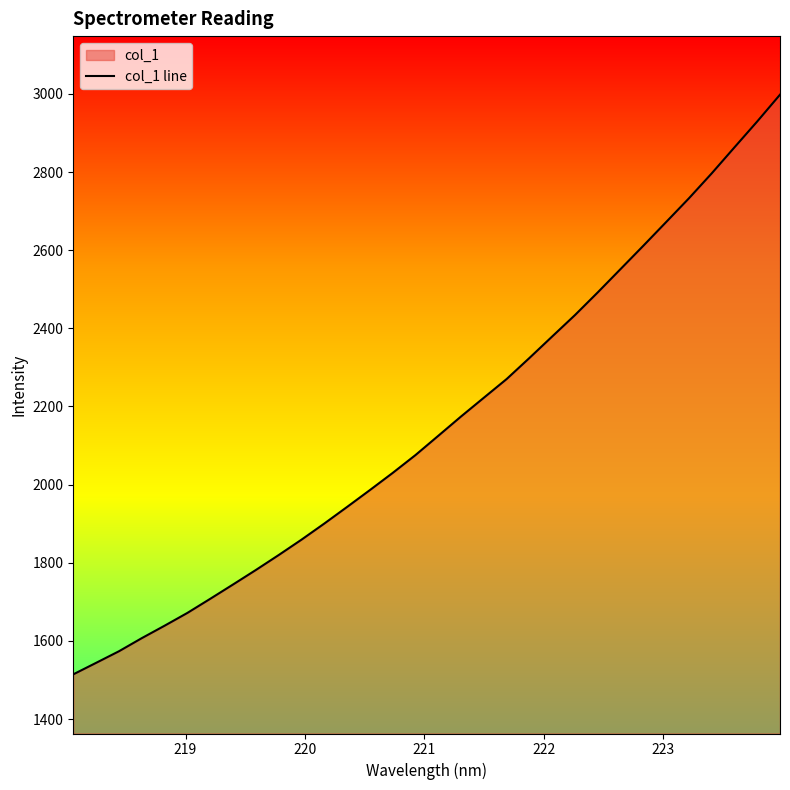

What is the maximum value shown in the chart?

2998.1